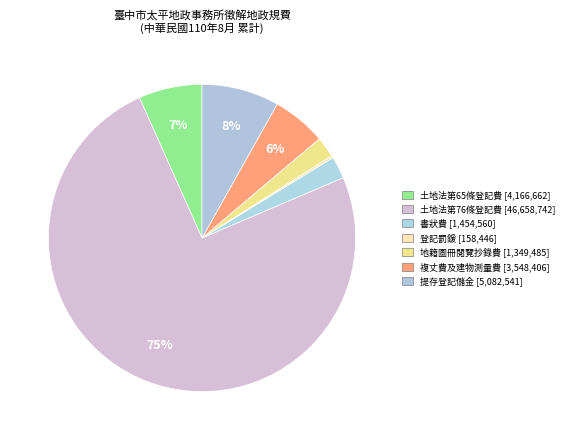

Which has a higher value, 複丈費及建物測量費 or 土地法第76條登記費?

土地法第76條登記費